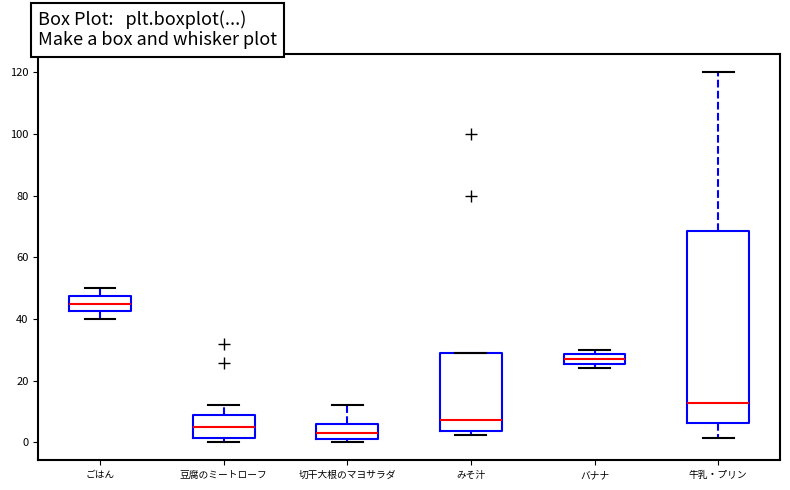

Where does the median line of the box for 牛乳・プリン sit on the y-axis? The values are not printed on the chart, so give them approximately, as read against the axis.

12